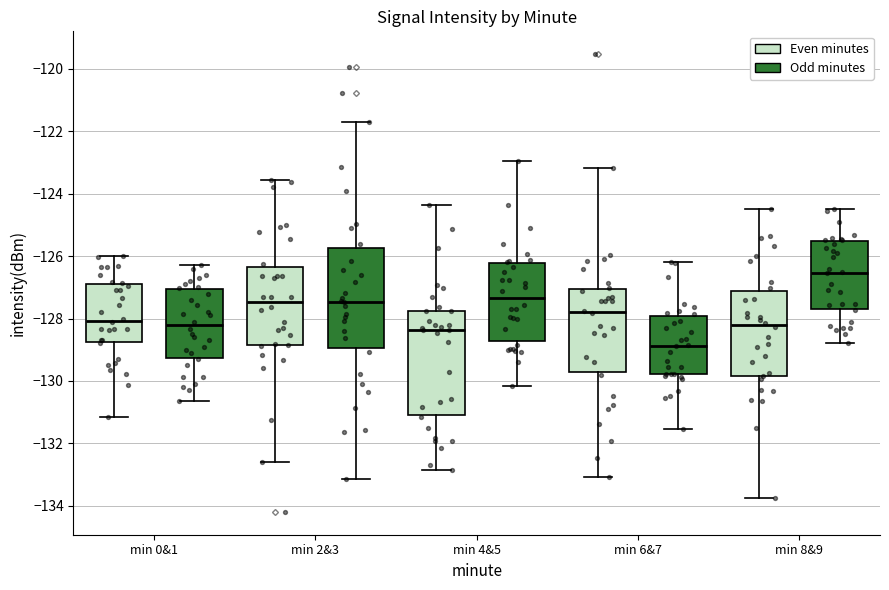

Reading left to right, transcribe this box plot: for each box, give where its median line is, the range the box spans, and where its two whiskers end, as read against the y-axis. The values are not printed on the chart, so give them approximately, as read against the axis.

min 0&1 (Even minutes): median -128.0, box -128.8 to -126.8, whiskers -131.2 to -126.0
min 0&1 (Odd minutes): median -128.2, box -129.2 to -127.0, whiskers -130.6 to -126.2
min 2&3 (Even minutes): median -127.4, box -128.8 to -126.4, whiskers -132.6 to -123.6
min 2&3 (Odd minutes): median -127.4, box -129.0 to -125.8, whiskers -133.2 to -121.6
min 4&5 (Even minutes): median -128.4, box -131.0 to -127.8, whiskers -132.8 to -124.4
min 4&5 (Odd minutes): median -127.4, box -128.8 to -126.2, whiskers -130.2 to -123.0
min 6&7 (Even minutes): median -127.8, box -129.8 to -127.0, whiskers -133.0 to -123.2
min 6&7 (Odd minutes): median -128.8, box -129.8 to -128.0, whiskers -131.6 to -126.2
min 8&9 (Even minutes): median -128.2, box -129.8 to -127.2, whiskers -133.8 to -124.4
min 8&9 (Odd minutes): median -126.6, box -127.6 to -125.6, whiskers -128.8 to -124.4